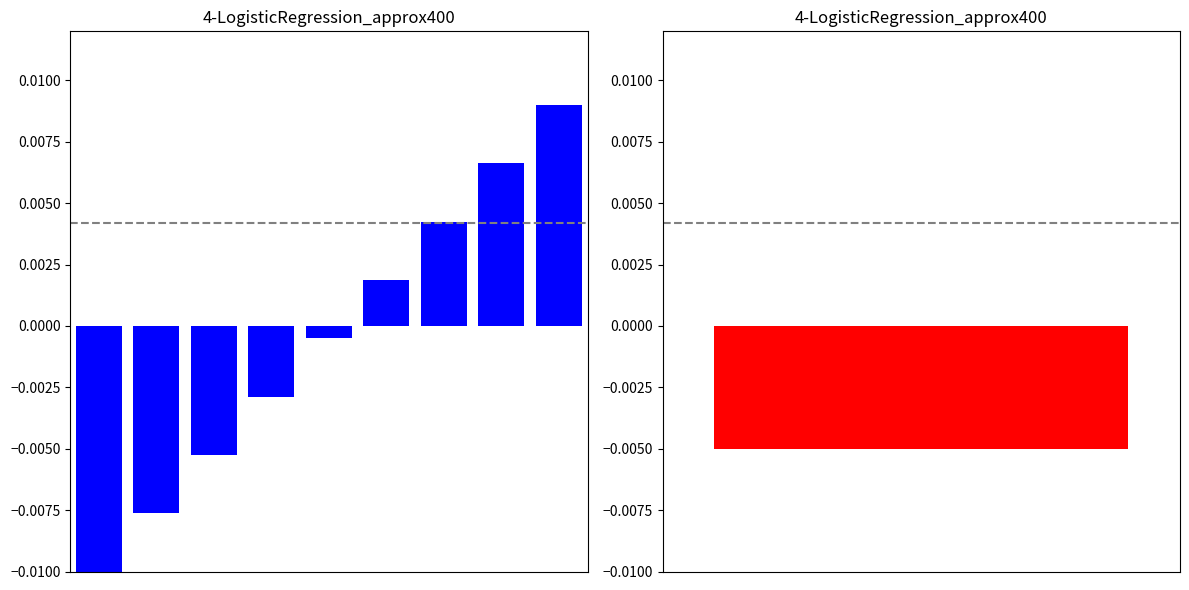

Are the bars grouped side by side (vs. stacked)?

No